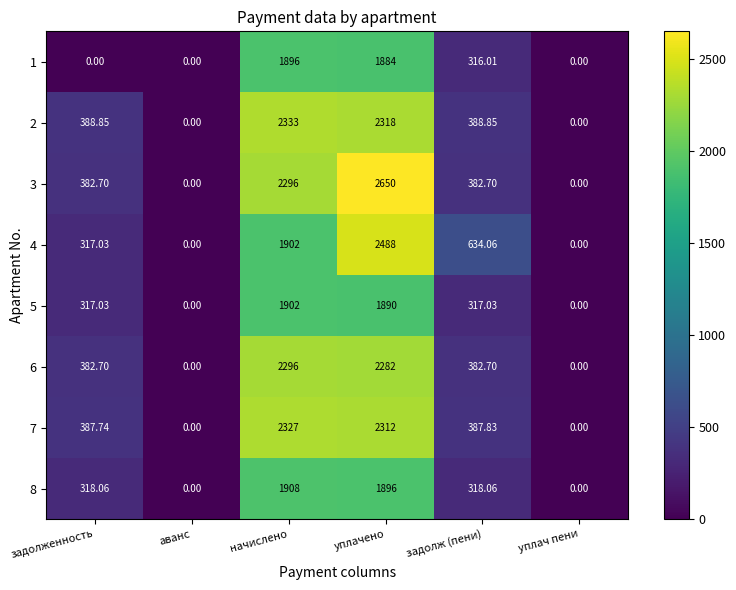

At which label does 8 first exceed 318?

задолженность